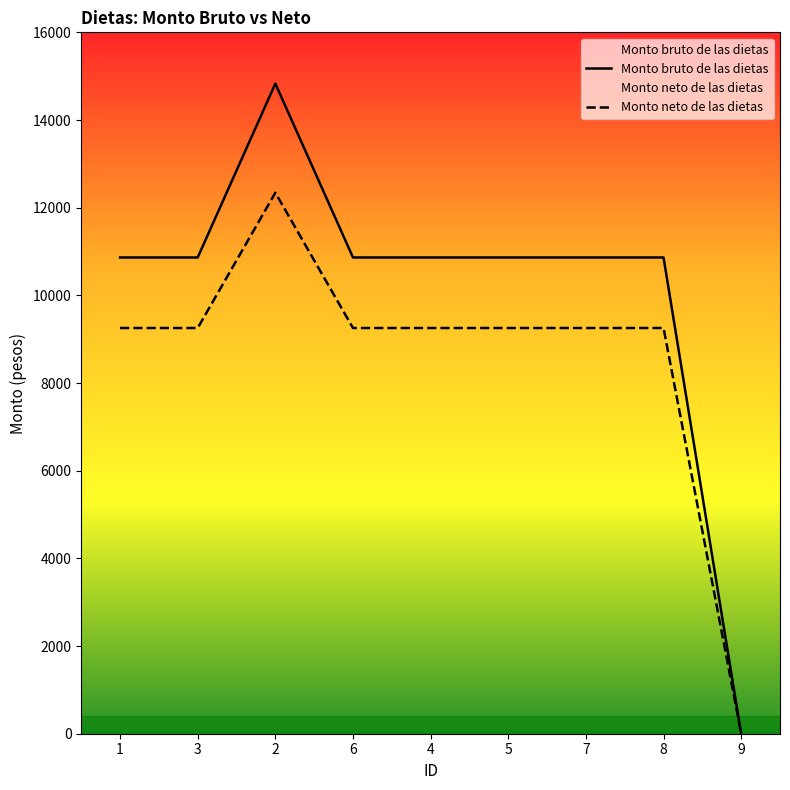

How many values in the Monto bruto de las dietas series exceed 10864?

1